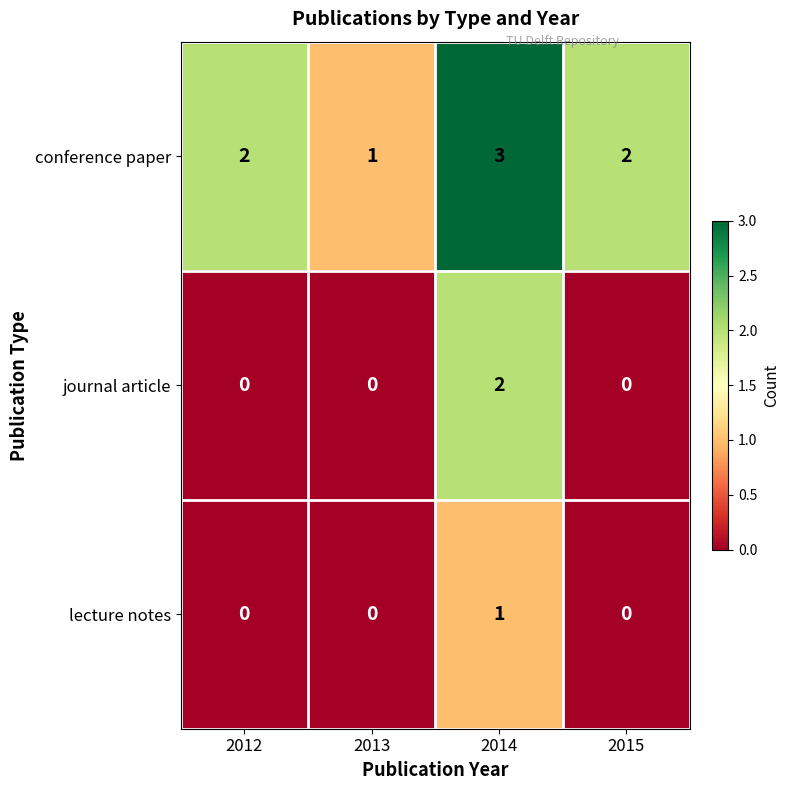

List the series in order of their peak value, highest first.

conference paper, journal article, lecture notes